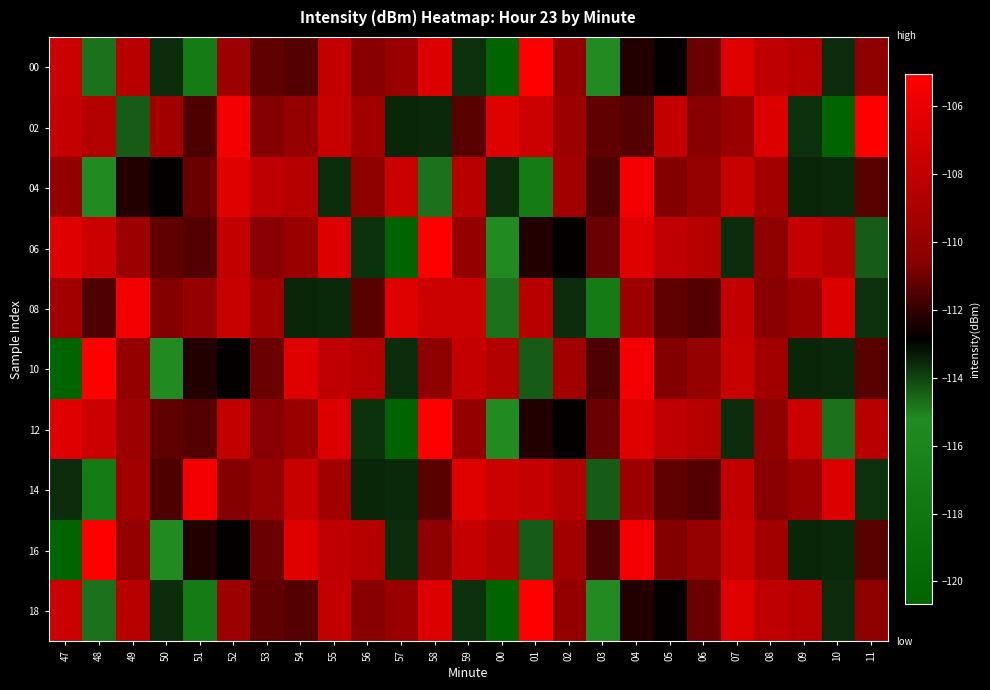

Reading left to right, extract all data points from this chart.

00: 47=-107.5	48=-114.8	49=-108.4	50=-113.6	51=-117.1	52=-109.7	53=-111.3	54=-111.5	55=-107.9	56=-110.6	57=-109.8	58=-106.7	59=-113.7	00=-120.7	01=-105.1	02=-110.1	03=-115.3	04=-112.3	05=-112.8	06=-111.1	07=-106.6	08=-108.1	09=-108.5	10=-113.7	11=-110.4
02: 47=-107.8	48=-108.6	49=-114.4	50=-109.4	51=-111.6	52=-105.6	53=-110.6	54=-110.0	55=-107.7	56=-109.4	57=-113.5	58=-113.6	59=-111.4	00=-106.6	01=-107.5	02=-109.7	03=-111.3	04=-111.5	05=-107.9	06=-110.6	07=-109.8	08=-106.7	09=-113.7	10=-120.7	11=-105.1
04: 47=-110.1	48=-115.3	49=-112.3	50=-112.8	51=-111.1	52=-106.6	53=-108.1	54=-108.5	55=-113.7	56=-110.4	57=-107.5	58=-114.8	59=-108.4	00=-113.6	01=-117.1	02=-109.4	03=-111.6	04=-105.6	05=-110.6	06=-110.0	07=-107.7	08=-109.4	09=-113.5	10=-113.6	11=-111.4
06: 47=-106.6	48=-107.5	49=-109.7	50=-111.3	51=-111.5	52=-107.9	53=-110.6	54=-109.8	55=-106.7	56=-113.7	57=-120.7	58=-105.1	59=-110.1	00=-115.3	01=-112.3	02=-112.8	03=-111.1	04=-106.6	05=-108.1	06=-108.5	07=-113.7	08=-110.4	09=-107.8	10=-108.6	11=-114.4
08: 47=-109.4	48=-111.6	49=-105.6	50=-110.6	51=-110.0	52=-107.7	53=-109.4	54=-113.5	55=-113.6	56=-111.4	57=-106.6	58=-107.5	59=-107.5	00=-114.8	01=-108.4	02=-113.6	03=-117.1	04=-109.7	05=-111.3	06=-111.5	07=-107.9	08=-110.6	09=-109.8	10=-106.7	11=-113.7
10: 47=-120.7	48=-105.1	49=-110.1	50=-115.3	51=-112.3	52=-112.8	53=-111.1	54=-106.6	55=-108.1	56=-108.5	57=-113.7	58=-110.4	59=-107.8	00=-108.6	01=-114.4	02=-109.4	03=-111.6	04=-105.6	05=-110.6	06=-110.0	07=-107.7	08=-109.4	09=-113.5	10=-113.6	11=-111.4
12: 47=-106.6	48=-107.5	49=-109.7	50=-111.3	51=-111.5	52=-107.9	53=-110.6	54=-109.8	55=-106.7	56=-113.7	57=-120.7	58=-105.1	59=-110.1	00=-115.3	01=-112.3	02=-112.8	03=-111.1	04=-106.6	05=-108.1	06=-108.5	07=-113.7	08=-110.4	09=-107.5	10=-114.8	11=-108.4
14: 47=-113.6	48=-117.1	49=-109.4	50=-111.6	51=-105.6	52=-110.6	53=-110.0	54=-107.7	55=-109.4	56=-113.5	57=-113.6	58=-111.4	59=-106.6	00=-107.5	01=-107.8	02=-108.6	03=-114.4	04=-109.7	05=-111.3	06=-111.5	07=-107.9	08=-110.6	09=-109.8	10=-106.7	11=-113.7
16: 47=-120.7	48=-105.1	49=-110.1	50=-115.3	51=-112.3	52=-112.8	53=-111.1	54=-106.6	55=-108.1	56=-108.5	57=-113.7	58=-110.4	59=-107.8	00=-108.6	01=-114.4	02=-109.4	03=-111.6	04=-105.6	05=-110.6	06=-110.0	07=-107.7	08=-109.4	09=-113.5	10=-113.6	11=-111.4
18: 47=-107.5	48=-114.8	49=-108.4	50=-113.6	51=-117.1	52=-109.7	53=-111.3	54=-111.5	55=-107.9	56=-110.6	57=-109.8	58=-106.7	59=-113.7	00=-120.7	01=-105.1	02=-110.1	03=-115.3	04=-112.3	05=-112.8	06=-111.1	07=-106.6	08=-108.1	09=-108.5	10=-113.7	11=-110.4